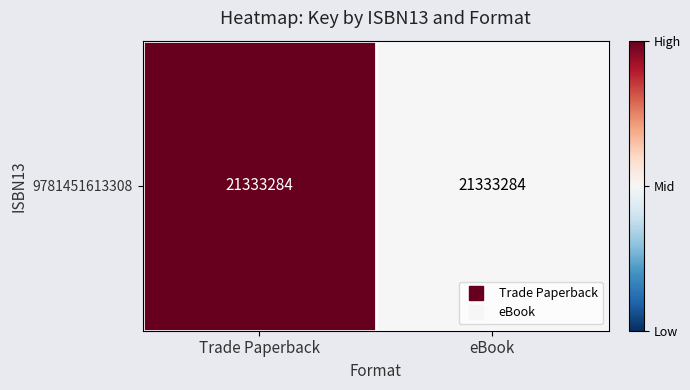

How many values are below 1?

1